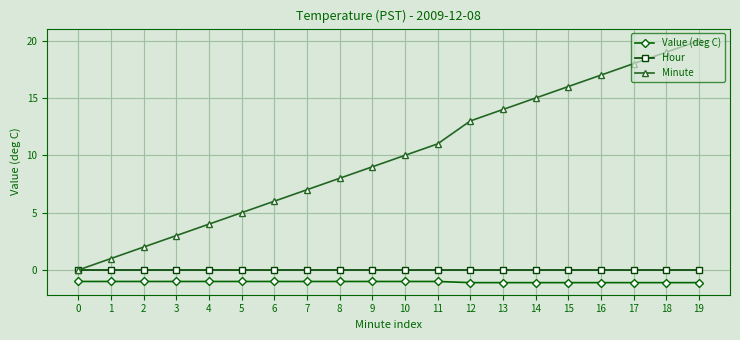

How many distinct data groups are displayed?

3